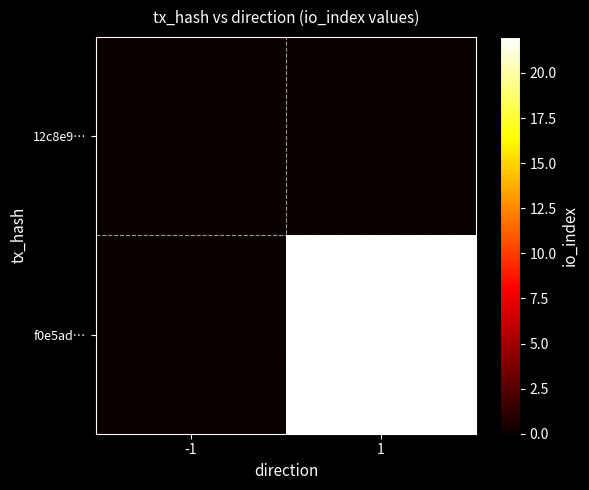

Between -1 and 1, which series saw the biggest shift?

f0e5ad…